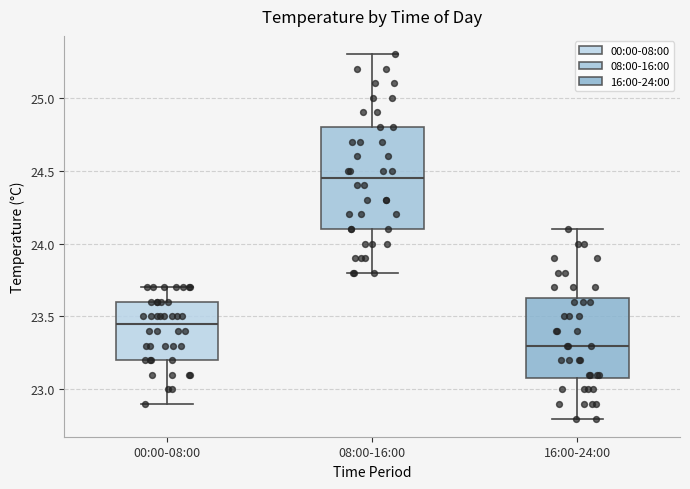

Reading left to right, transcribe this box plot: for each box, give where its median line is, the range the box spans, and where its two whiskers end, as read against the y-axis. The values are not printed on the chart, so give them approximately, as read against the axis.

00:00-08:00: median 23.45, box 23.20 to 23.60, whiskers 22.90 to 23.70
08:00-16:00: median 24.45, box 24.10 to 24.80, whiskers 23.80 to 25.30
16:00-24:00: median 23.30, box 23.10 to 23.65, whiskers 22.80 to 24.10